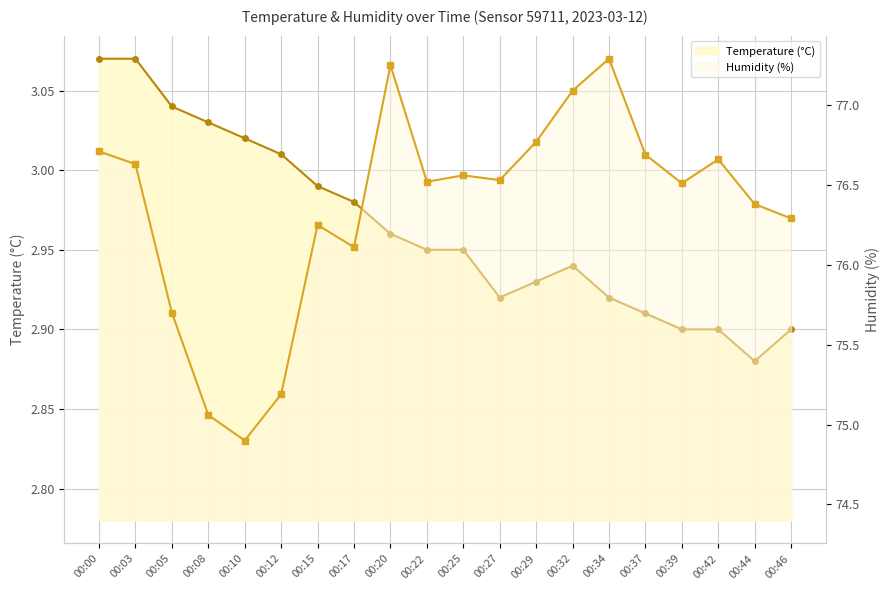

What is the difference between the maximum and minimum values in the Temperature (°C) series?

0.2